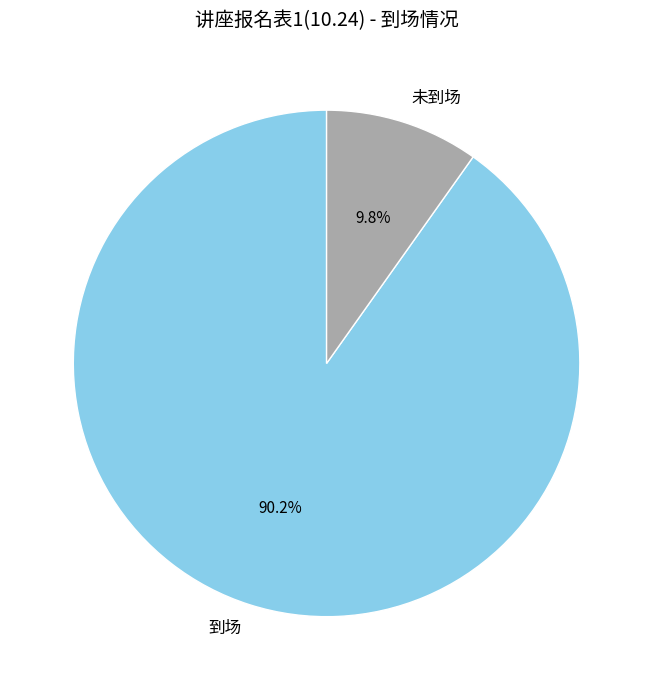

Count the number of slices in the pie.

2